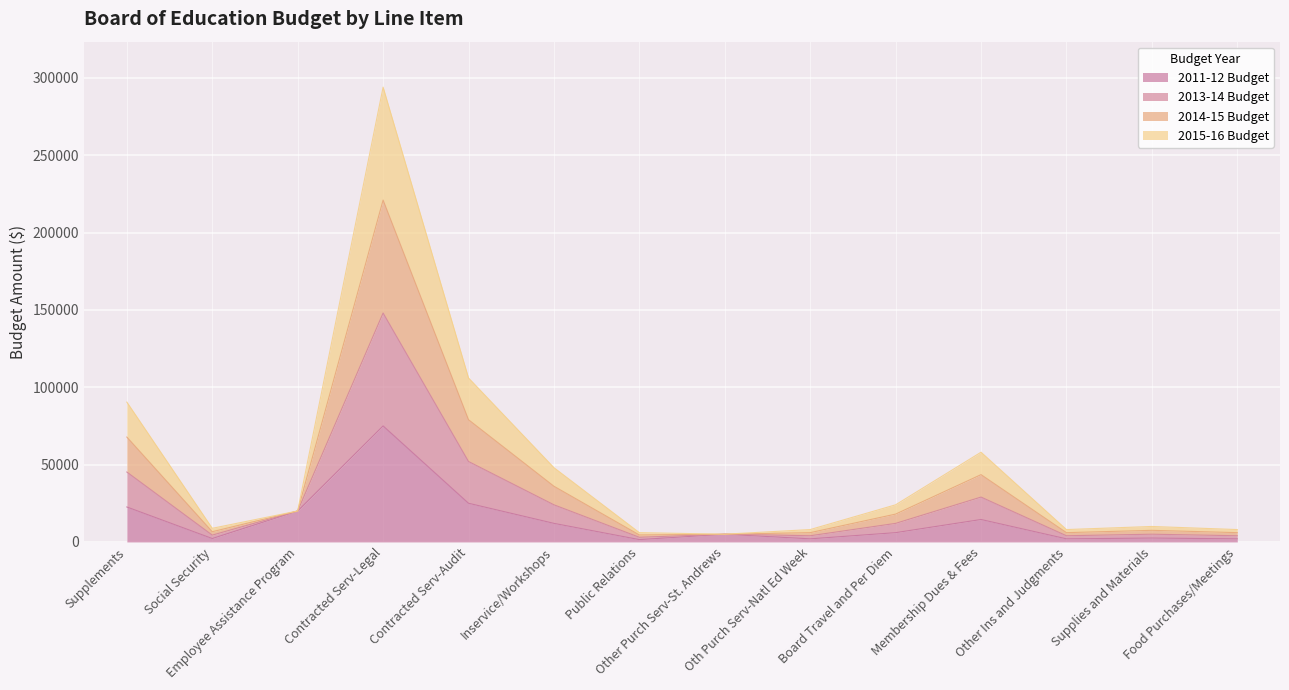

The 2013-14 Budget series shows 4438 at Social Security. True or false?

False